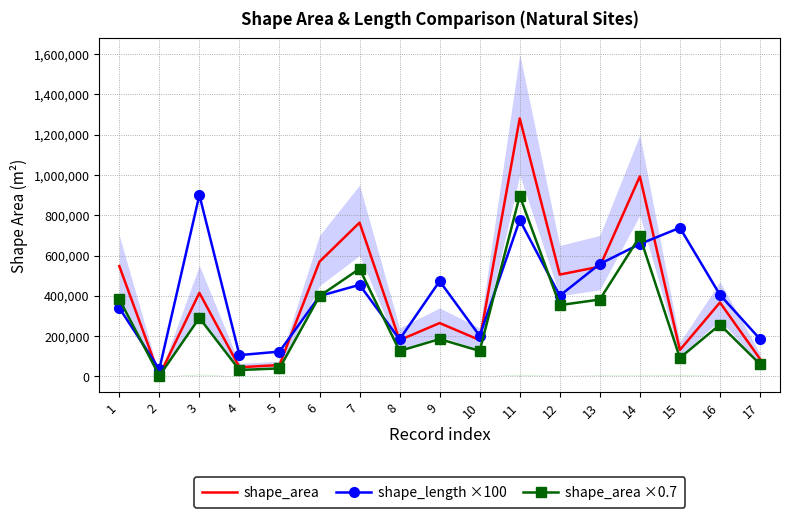

In shape_length ×100, how many points are higher than both neighbors (excluding endpoints)?

5